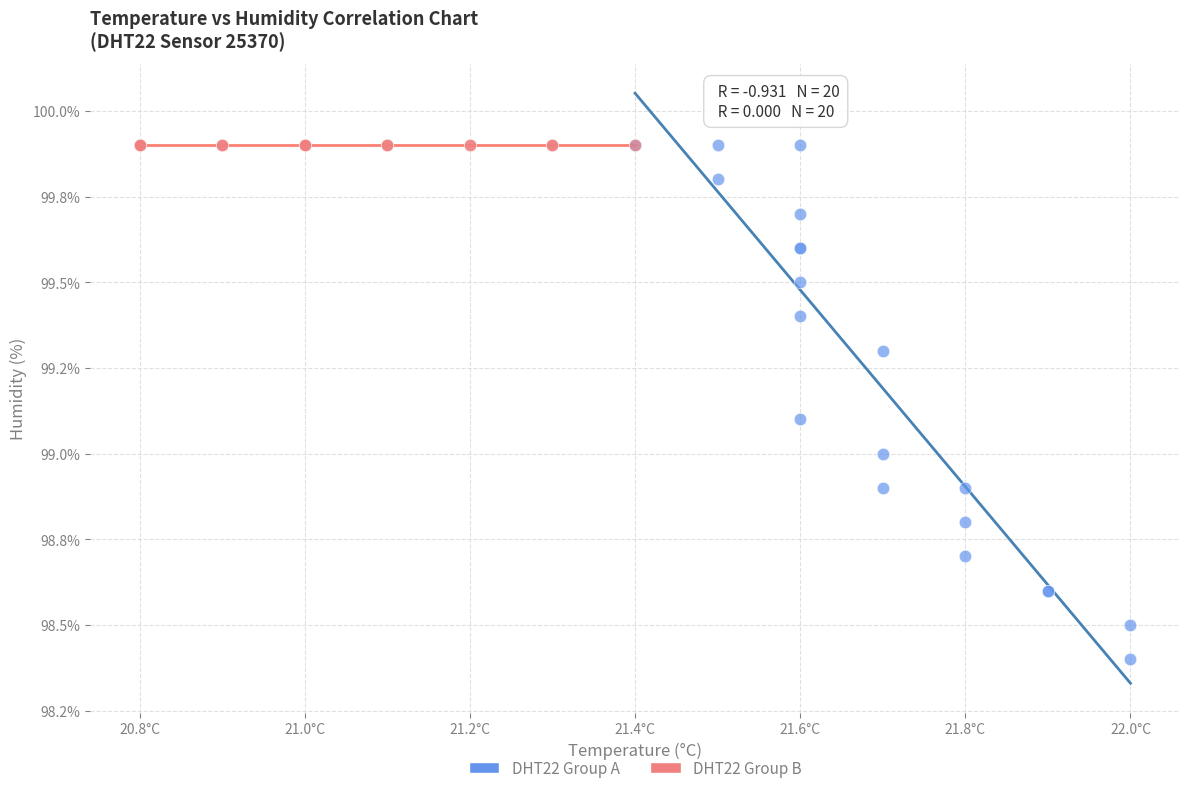

What are all the series names shown in the legend?

DHT22 Group A, DHT22 Group B